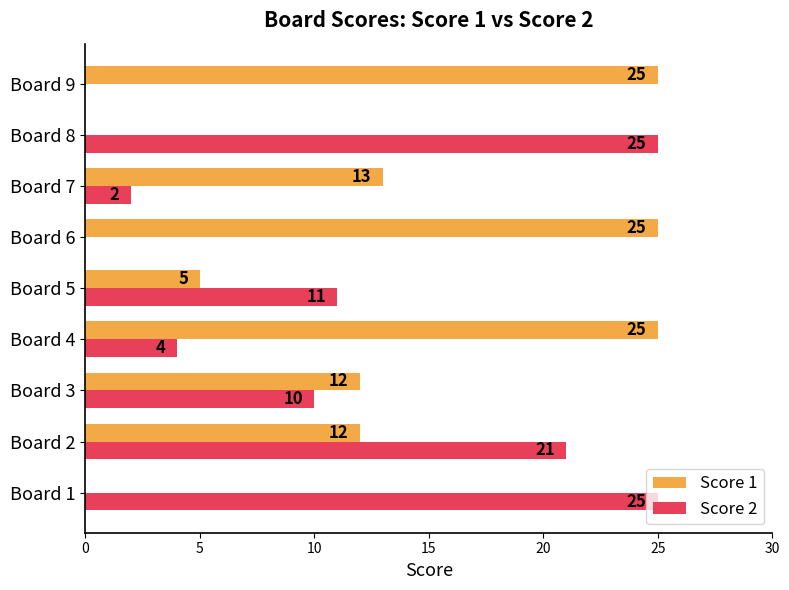

How many Score 1 values are between 5 and 25?

7